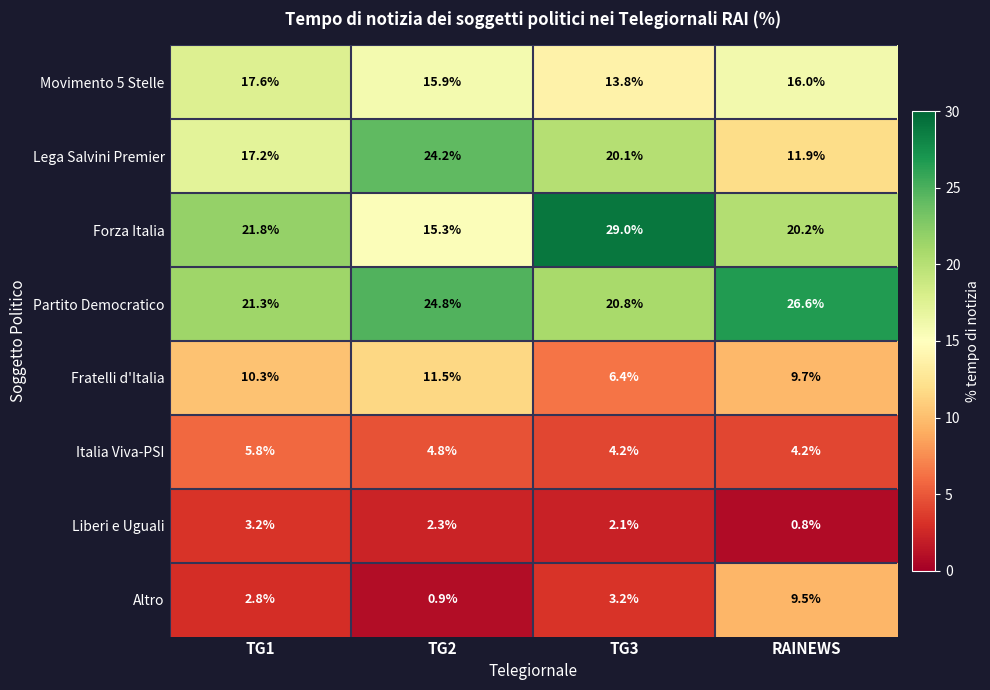

What is the sum of all Partito Democratico values?

93.5